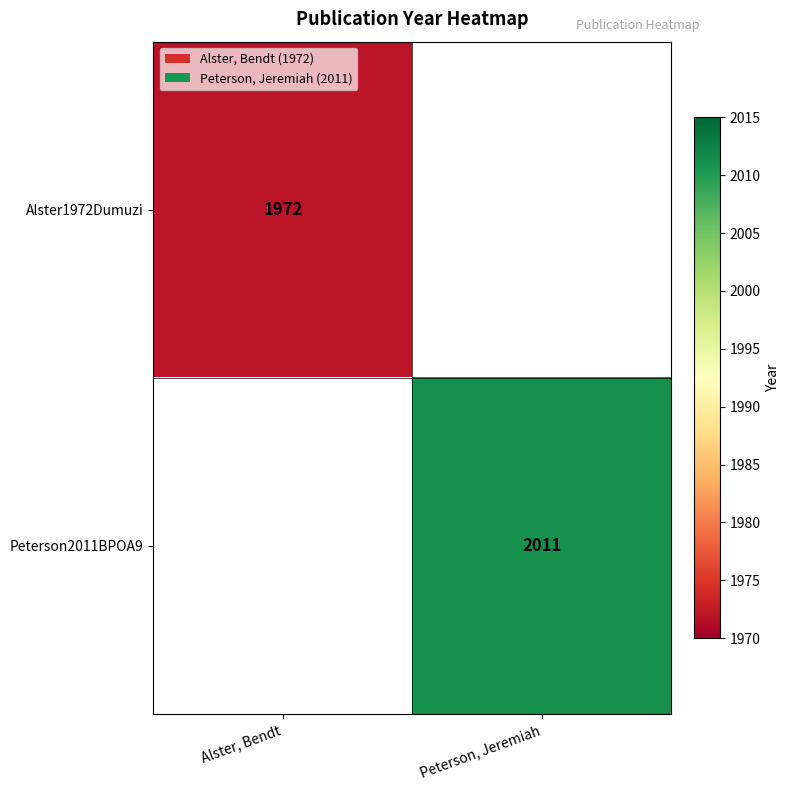

True or false: Alster1972Dumuzi has a value of 1972 at Alster, Bendt.

True